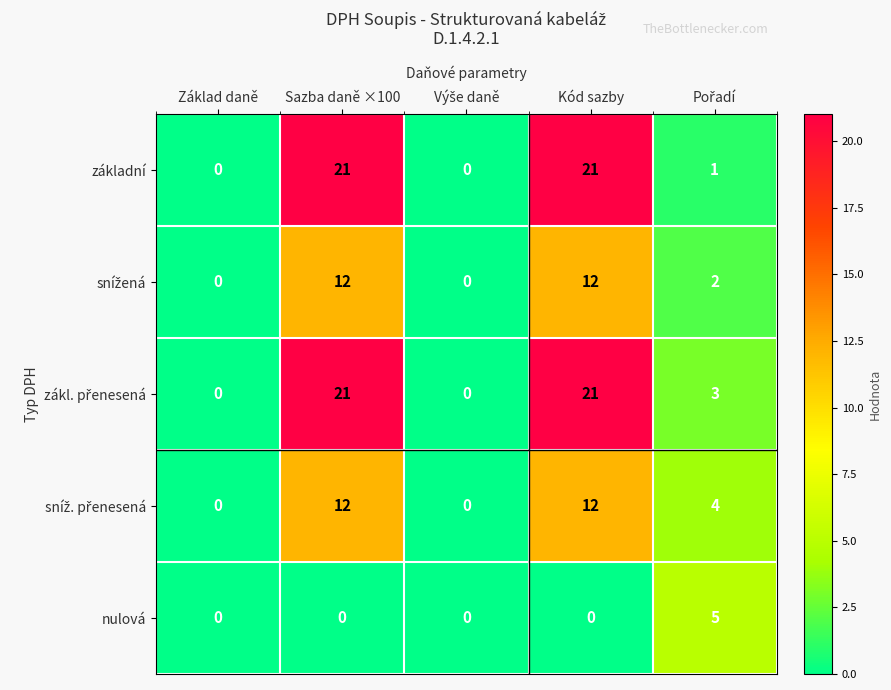

Where does the základní series first go above 1?

Sazba daně ×100